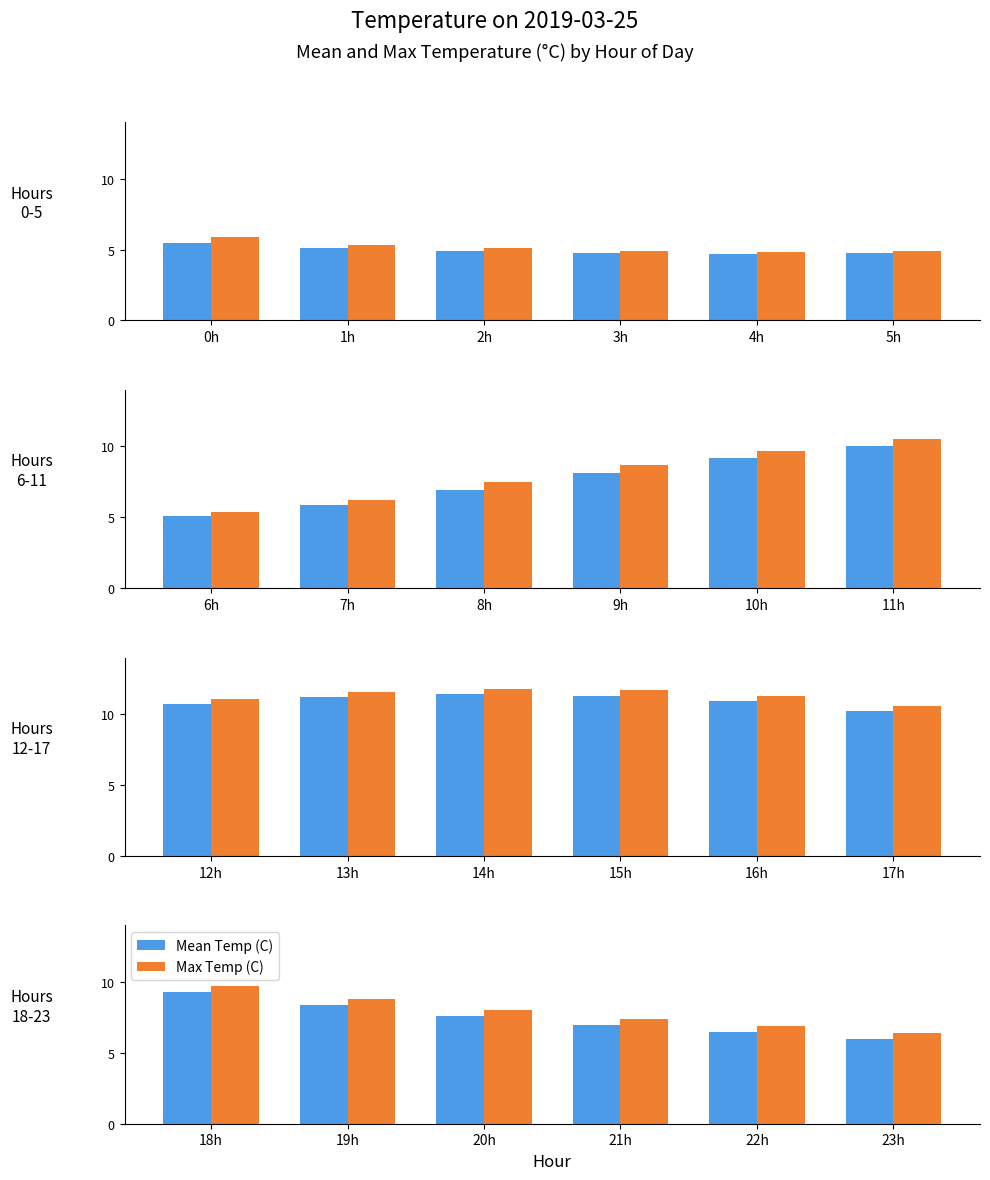

What is the label of the 5th bar from the right?

19h